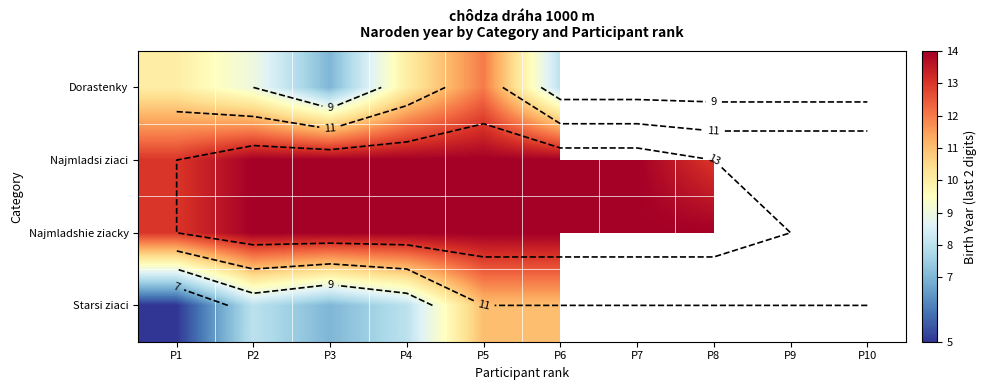

Rank the series at P10 from highest to lowest value.

Dorastenky, Najmladsi ziaci, Najmladshie ziacky, Starsi ziaci